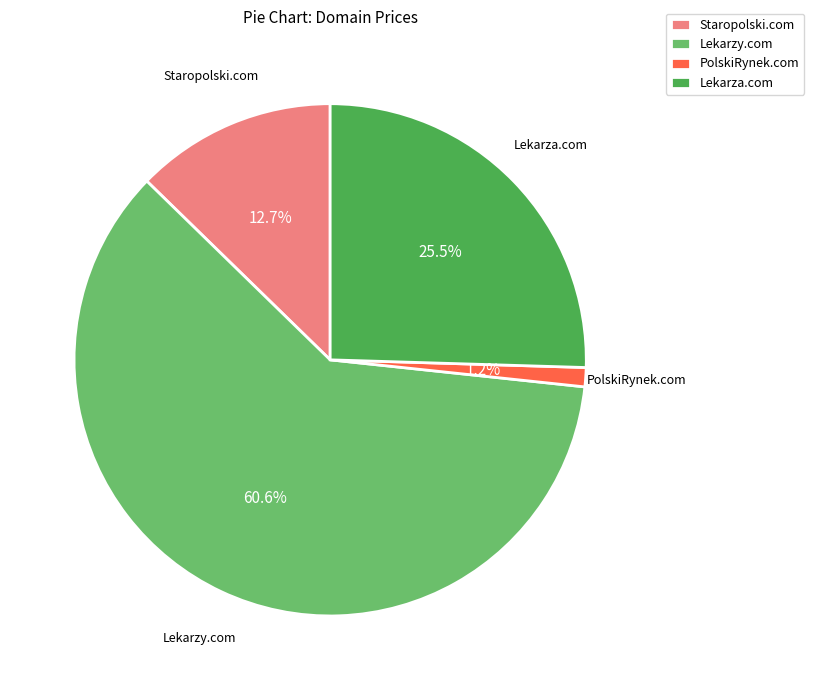

Which slice is the smallest?

PolskiRynek.com